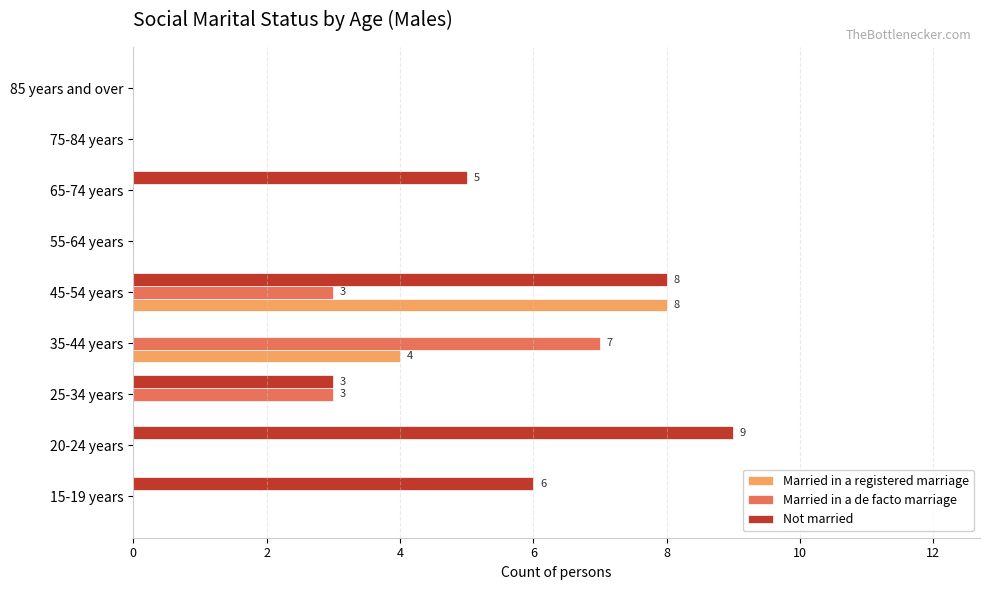

What are all the series names shown in the legend?

Married in a registered marriage, Married in a de facto marriage, Not married